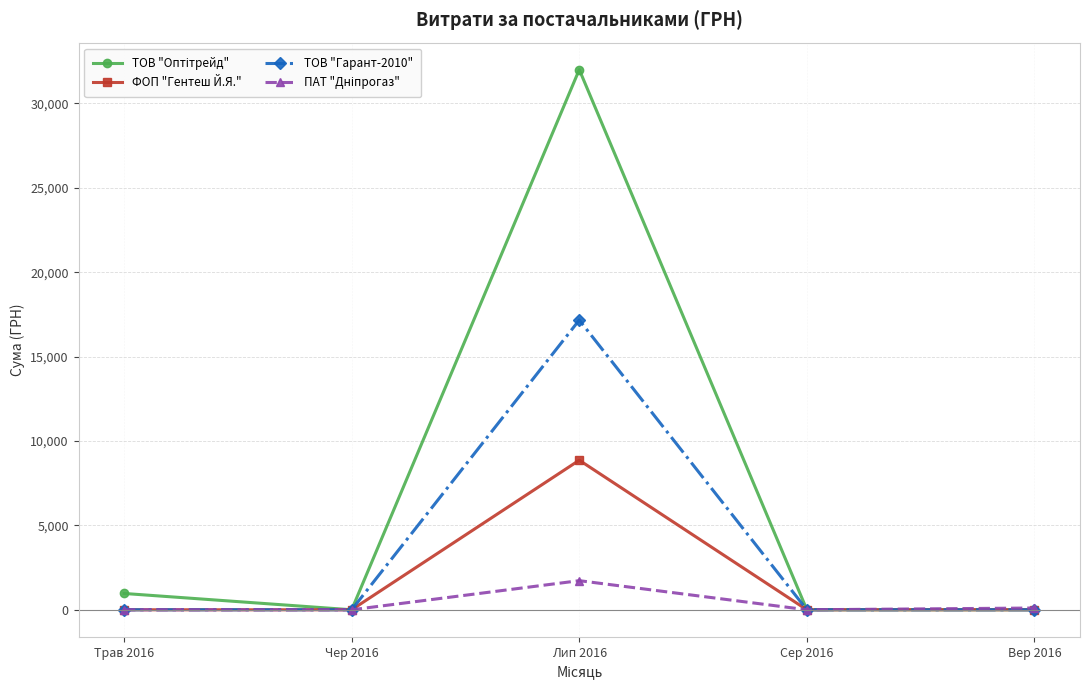

Is it true that ТОВ "Гарант-2010" equals 6696.2 at Чер 2016?

False